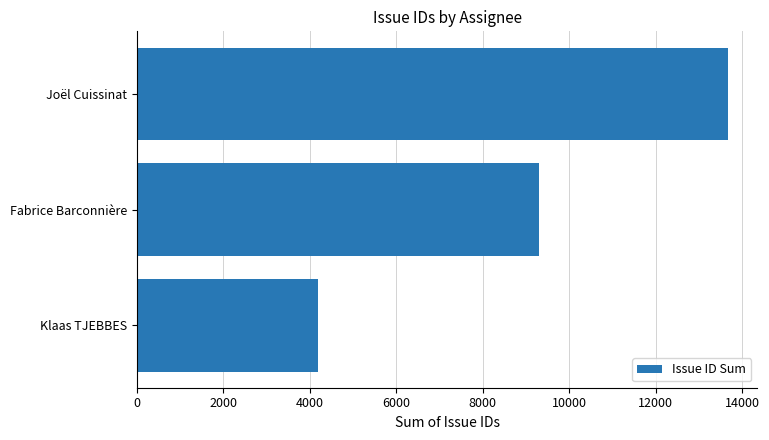

Approximately how many times larger is the value at Klaas TJEBBES compared to Fabrice Barconnière?

0.5